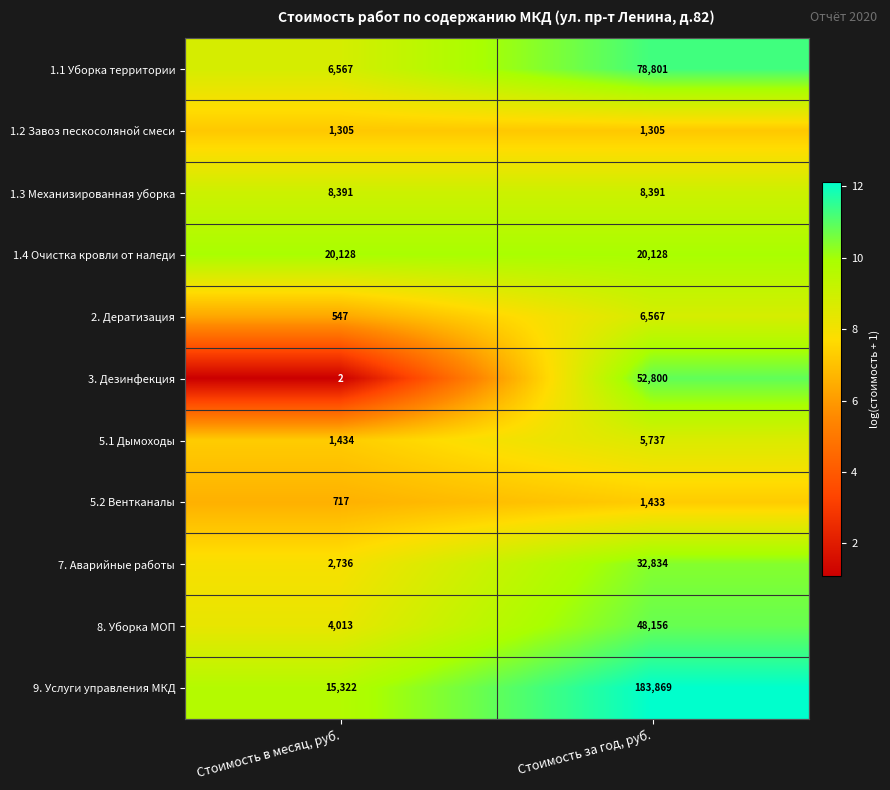

Reading left to right, what are all the values shown in this chart?

1.1 Уборка территории: Стоимость в месяц, руб.=6567	Стоимость за год, руб.=78801
1.2 Завоз пескосоляной смеси: Стоимость в месяц, руб.=1305	Стоимость за год, руб.=1305
1.3 Механизированная уборка: Стоимость в месяц, руб.=8391	Стоимость за год, руб.=8391
1.4 Очистка кровли от наледи: Стоимость в месяц, руб.=20128	Стоимость за год, руб.=20128
2. Дератизация: Стоимость в месяц, руб.=547	Стоимость за год, руб.=6567
3. Дезинфекция: Стоимость в месяц, руб.=2	Стоимость за год, руб.=52800
5.1 Дымоходы: Стоимость в месяц, руб.=1434	Стоимость за год, руб.=5737
5.2 Вентканалы: Стоимость в месяц, руб.=717	Стоимость за год, руб.=1433
7. Аварийные работы: Стоимость в месяц, руб.=2736	Стоимость за год, руб.=32834
8. Уборка МОП: Стоимость в месяц, руб.=4013	Стоимость за год, руб.=48156
9. Услуги управления МКД: Стоимость в месяц, руб.=15322	Стоимость за год, руб.=183869